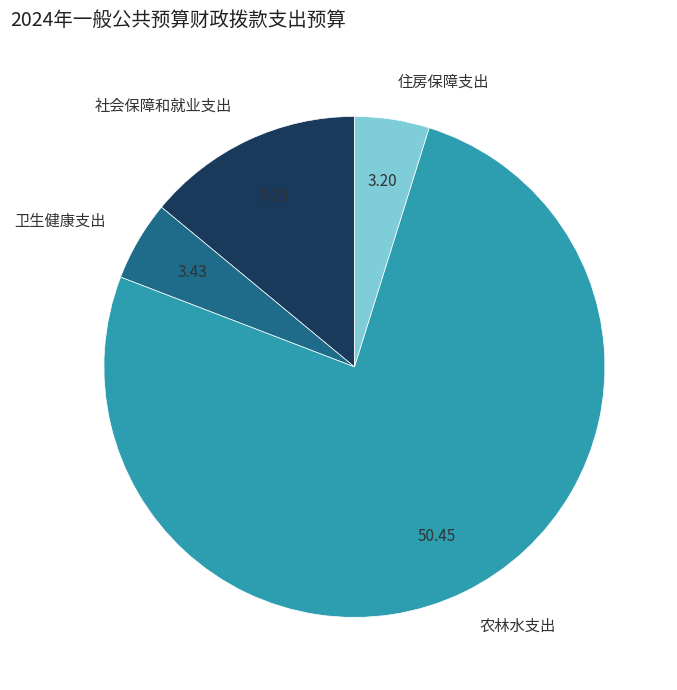

Is there a majority slice in this chart?

Yes